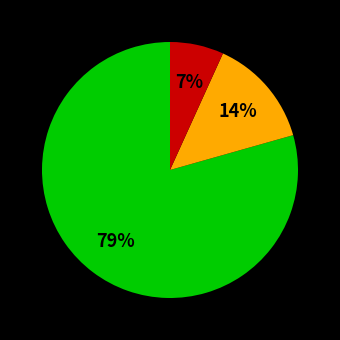

Is there any slice that represents more than half of the pie?

Yes